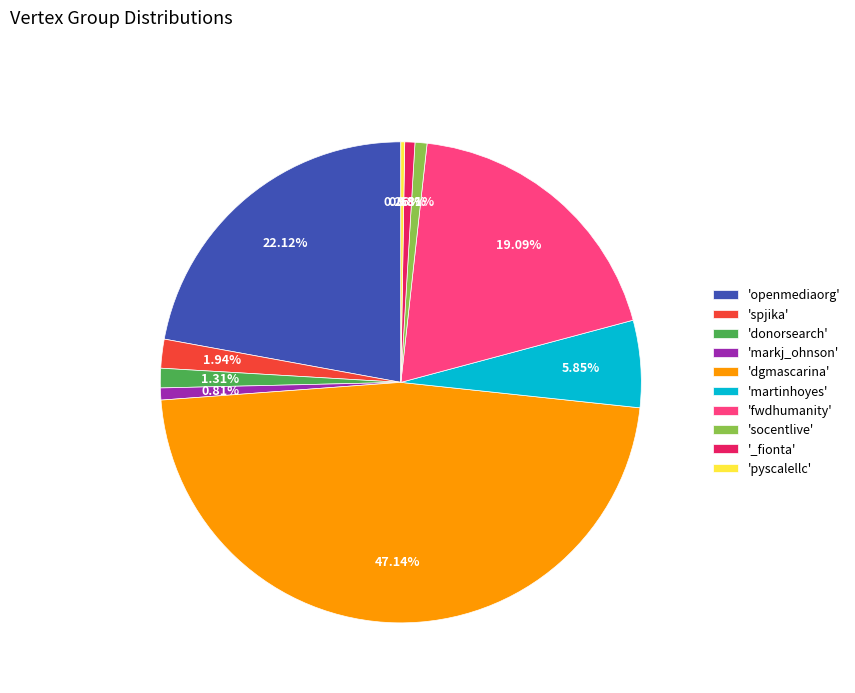

Is there a majority slice in this chart?

No